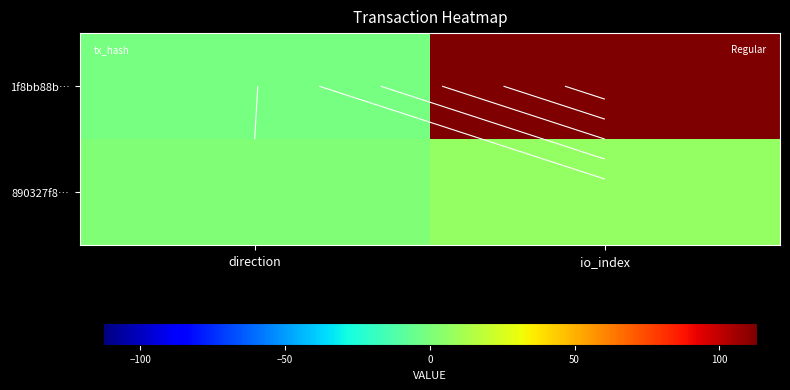

What is the spread (max minus min) of values at io_index?

106